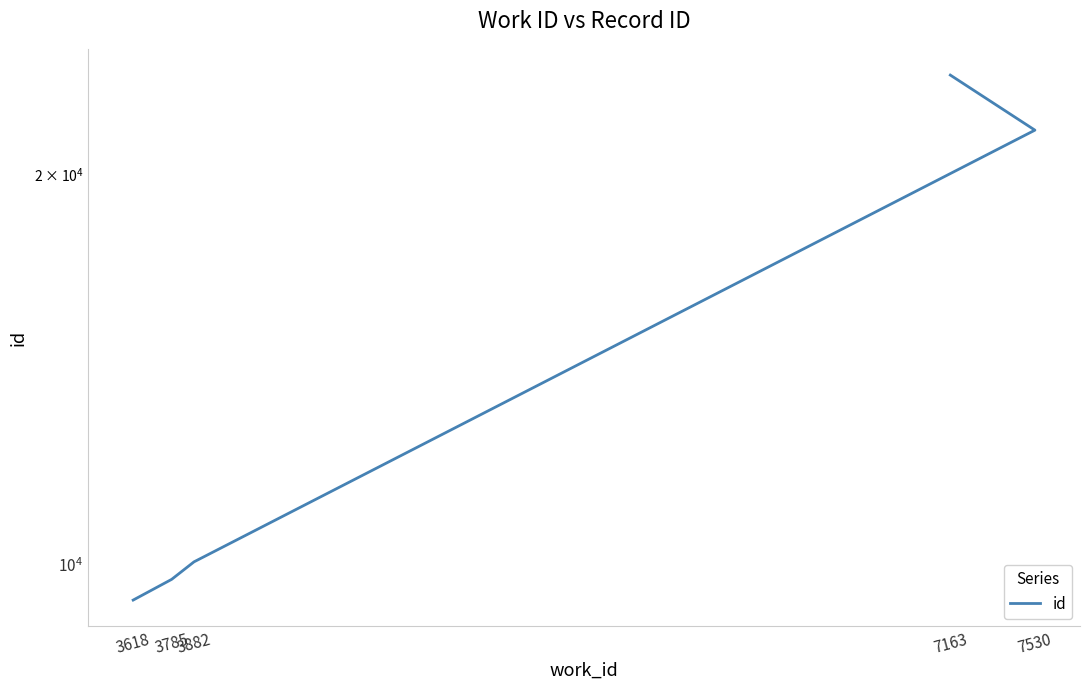

True or false: there are more than 0 points higher than both neighbors.

False